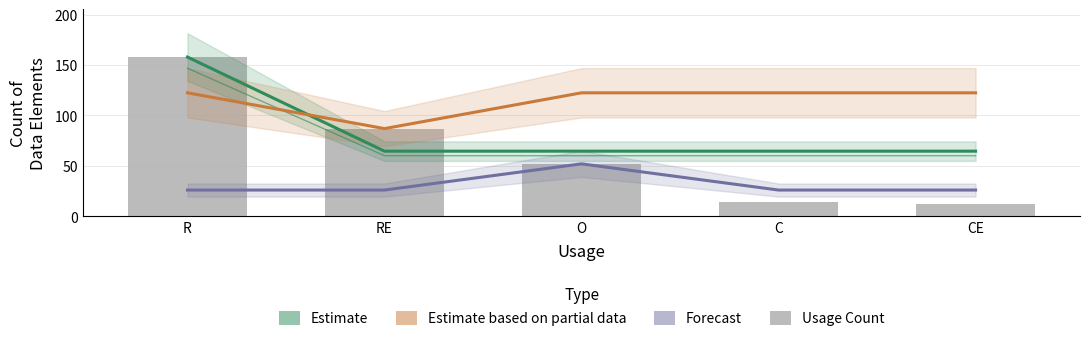

Reading right to left, transcribe all the data shown in this chart.

Estimate: CE=64.6	C=64.6	O=64.6	RE=64.6	R=158.0
Estimate based on partial data: CE=122.5	C=122.5	O=122.5	RE=87.0	R=122.5
Forecast: CE=26.0	C=26.0	O=52.0	RE=26.0	R=26.0
Usage Count: CE=12.0	C=14.0	O=52.0	RE=87.0	R=158.0